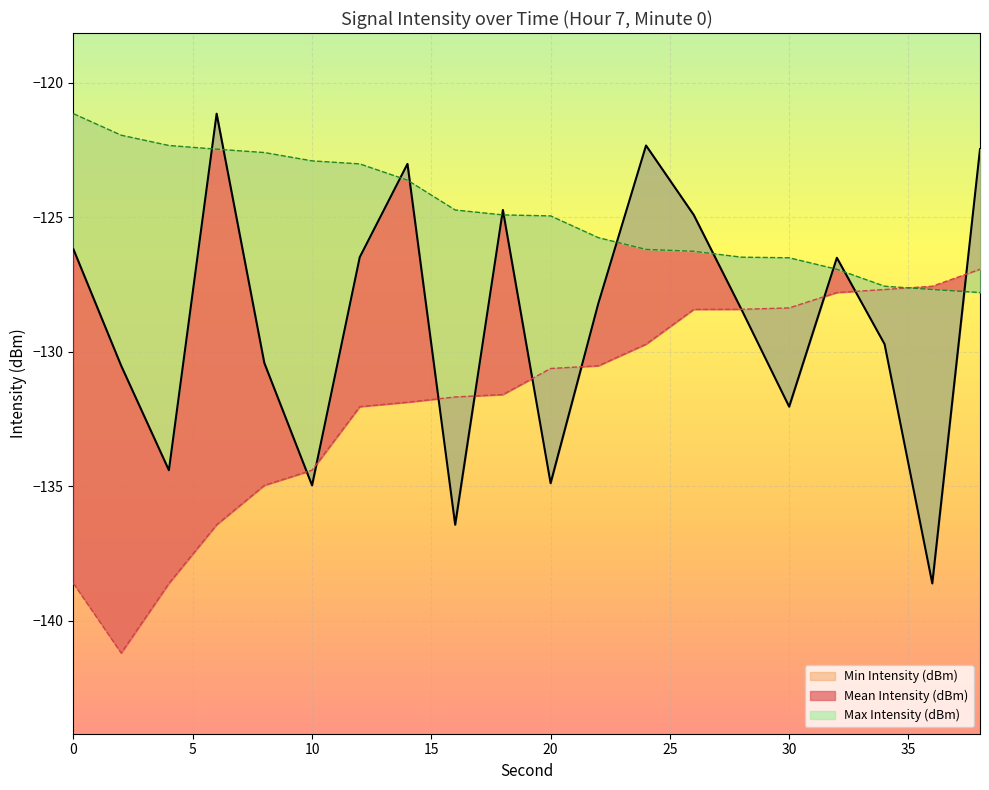

Rank the series by their average value, from highest to lowest.

Max Intensity (dBm), Mean Intensity (dBm), Min Intensity (dBm)